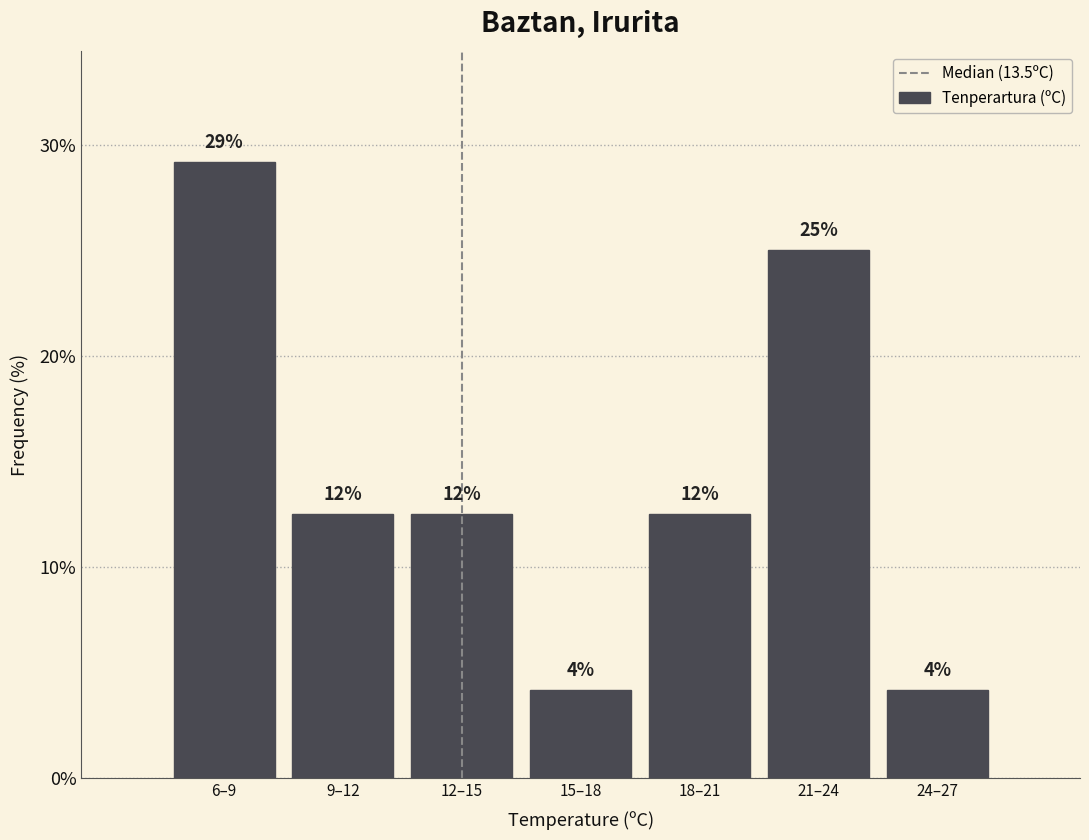

How many bars are there in total?

7